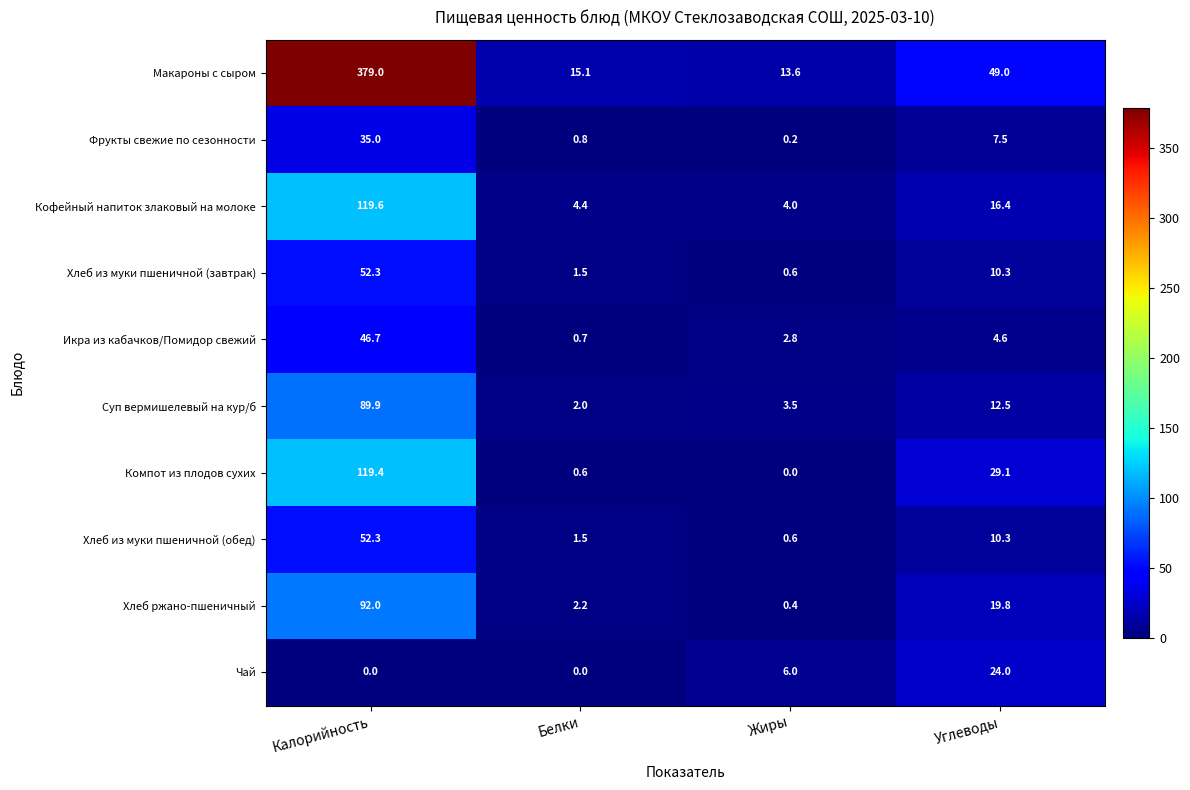

What is the sum of all Хлеб из муки пшеничной (обед) values?

64.7